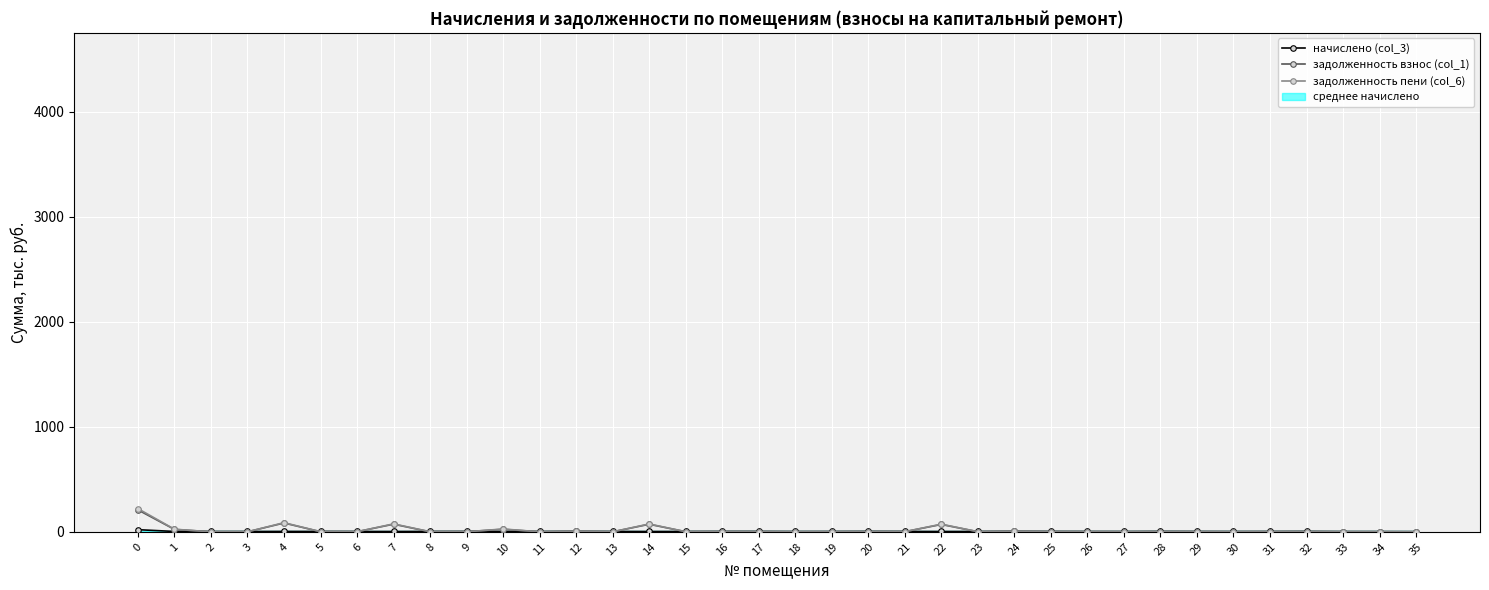

Rank the categories by начислено (col_3) value from lowest to highest.

35, 33, 34, 14, 2, 10, 6, 3, 7, 23, 15, 11, 31, 19, 27, 18, 26, 22, 30, 1, 5, 9, 13, 29, 25, 21, 17, 12, 4, 8, 16, 28, 32, 20, 24, 0